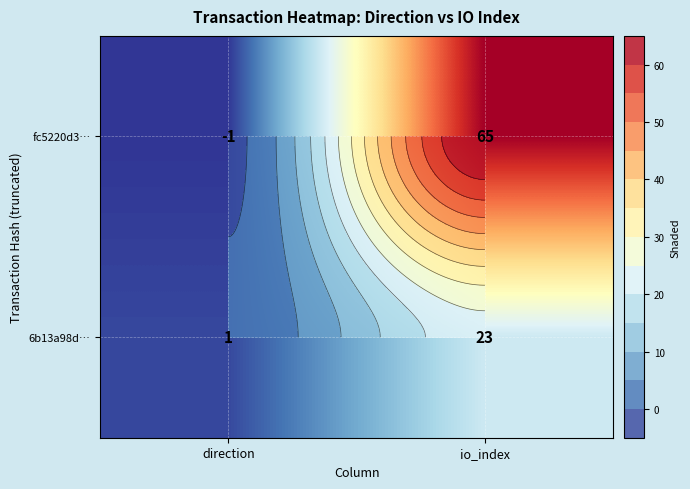

What is the minimum value shown in the chart?

-1